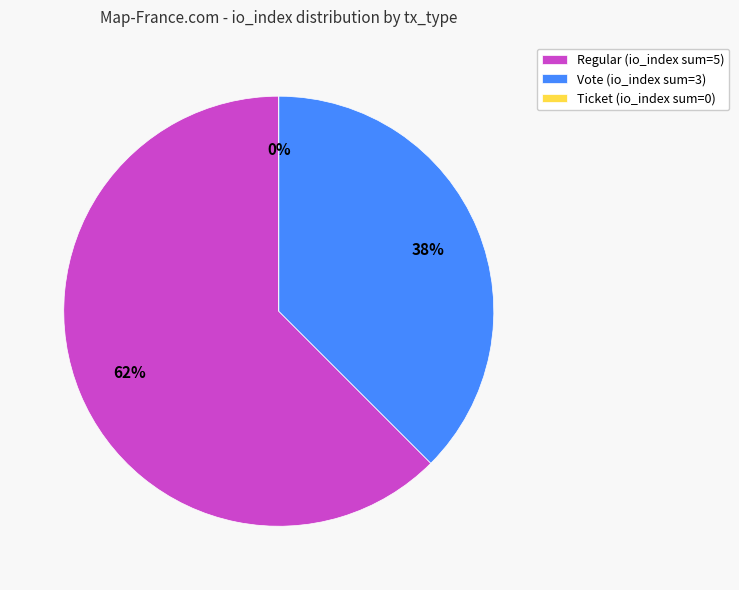

Between Ticket and Vote, which is larger?

Vote